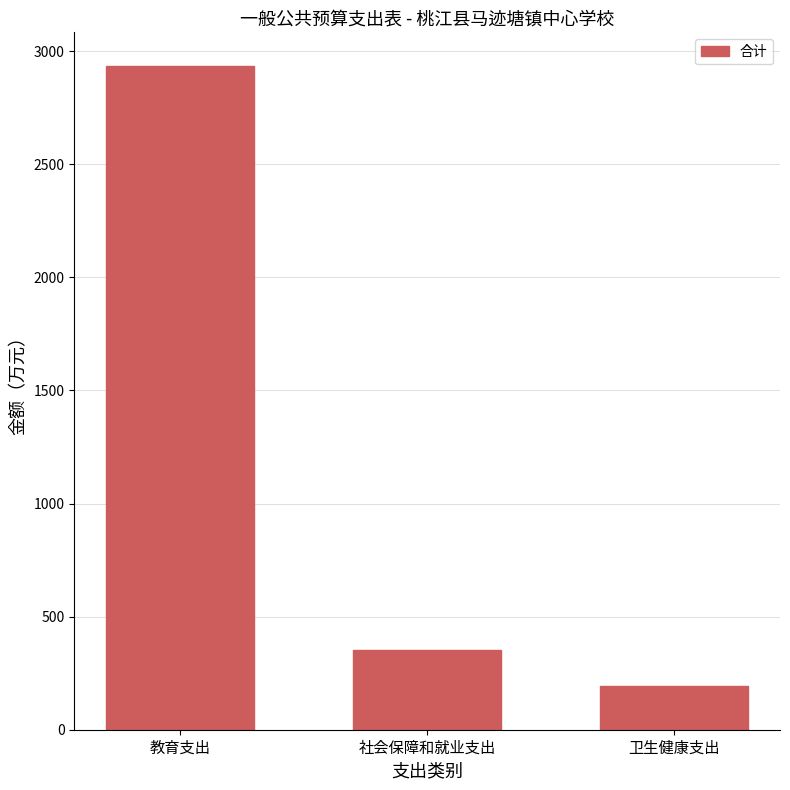

Read the value at 教育支出.

2936.2